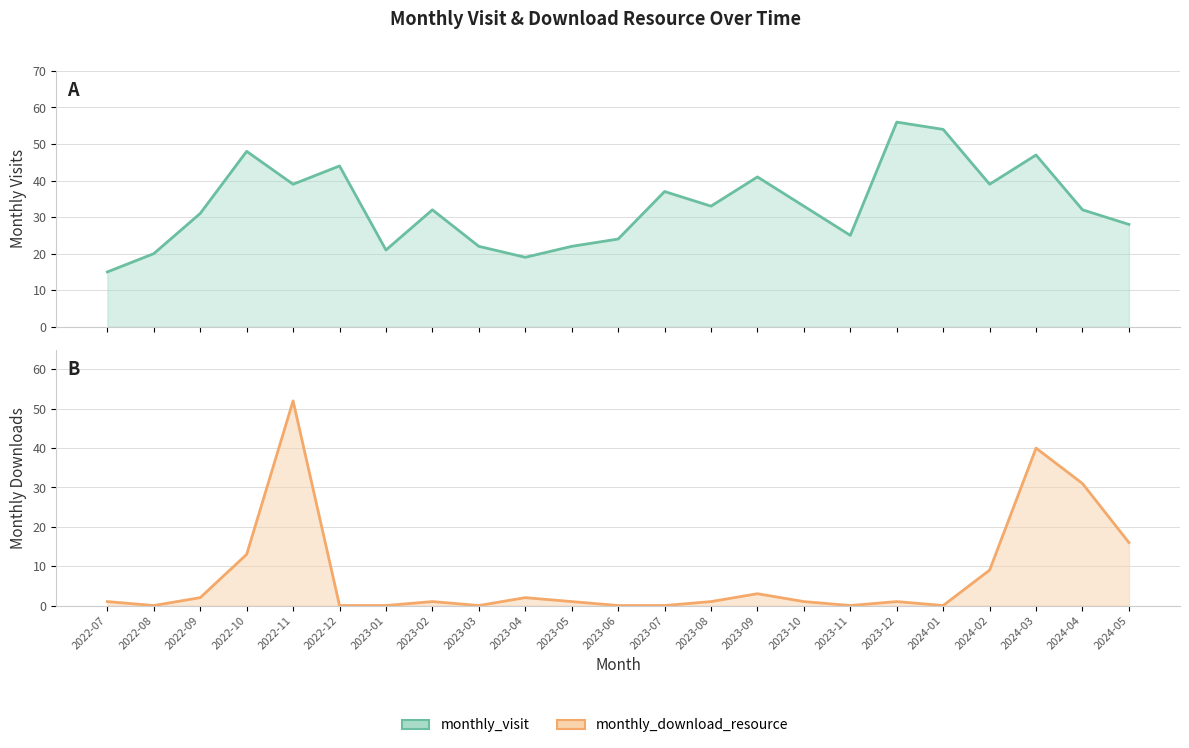

Reading left to right, transcribe all the data shown in this chart.

monthly_visit: 2022-07=15	2022-08=20	2022-09=31	2022-10=48	2022-11=39	2022-12=44	2023-01=21	2023-02=32	2023-03=22	2023-04=19	2023-05=22	2023-06=24	2023-07=37	2023-08=33	2023-09=41	2023-10=33	2023-11=25	2023-12=56	2024-01=54	2024-02=39	2024-03=47	2024-04=32	2024-05=28
monthly_download_resource: 2022-07=1	2022-08=0	2022-09=2	2022-10=13	2022-11=52	2022-12=0	2023-01=0	2023-02=1	2023-03=0	2023-04=2	2023-05=1	2023-06=0	2023-07=0	2023-08=1	2023-09=3	2023-10=1	2023-11=0	2023-12=1	2024-01=0	2024-02=9	2024-03=40	2024-04=31	2024-05=16